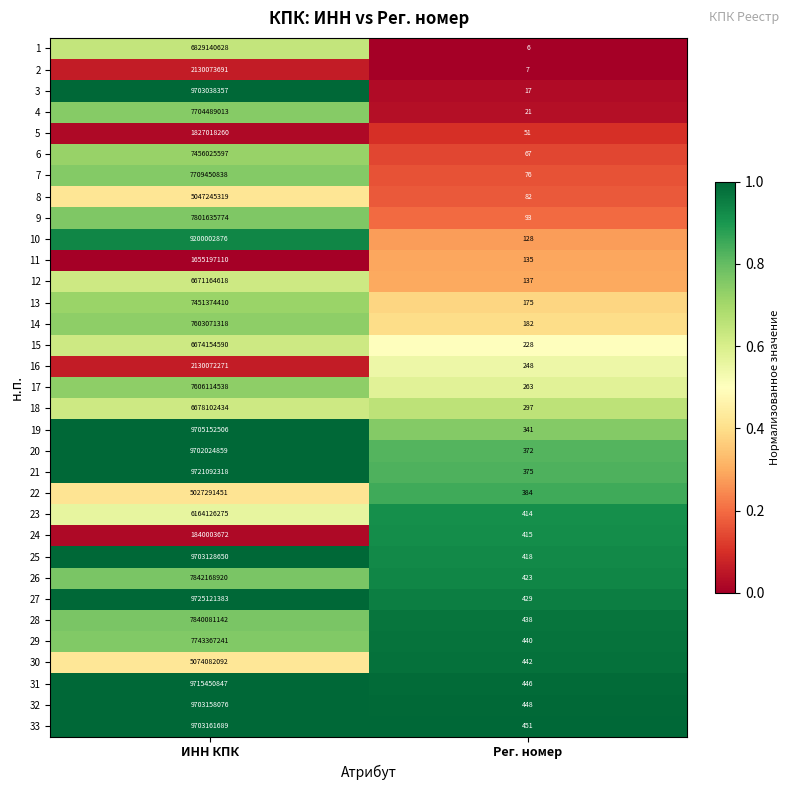

What is the sum of the 10 values at ИНН КПК and Рег. номер?

9200003004